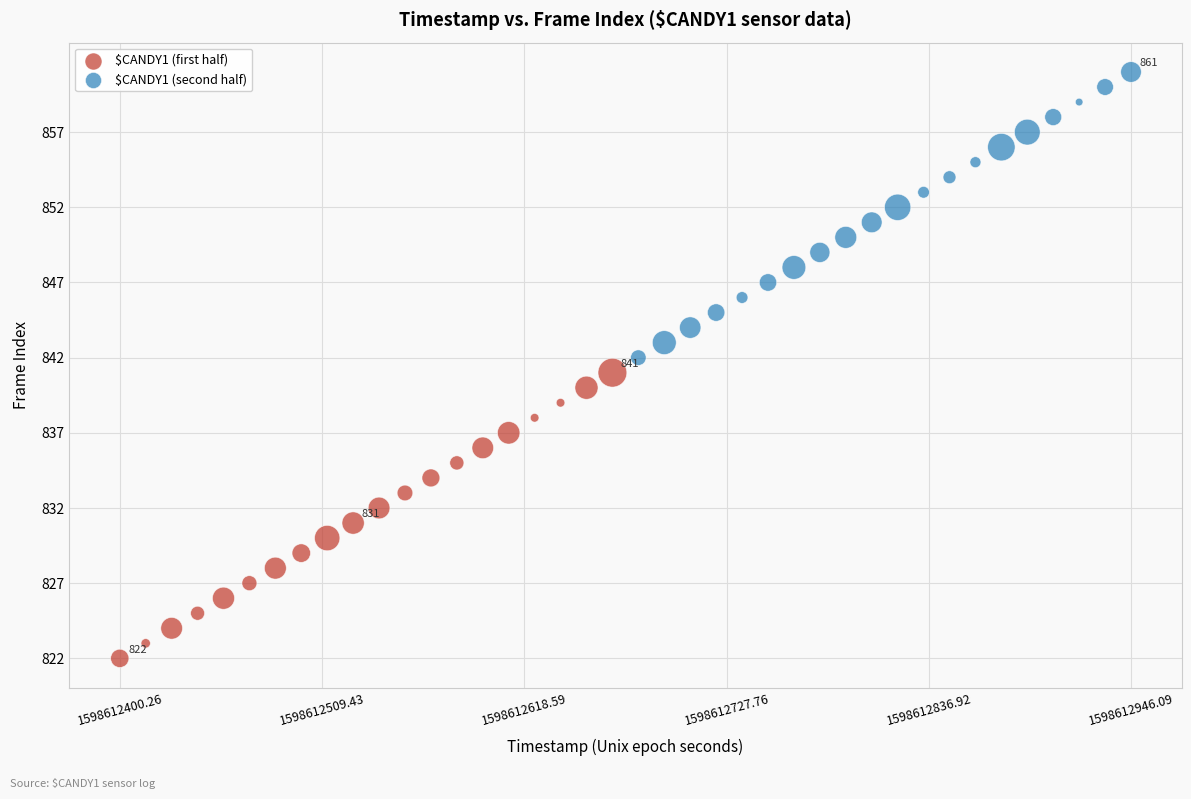

What are all the series names shown in the legend?

$CANDY1 (first half), $CANDY1 (second half)